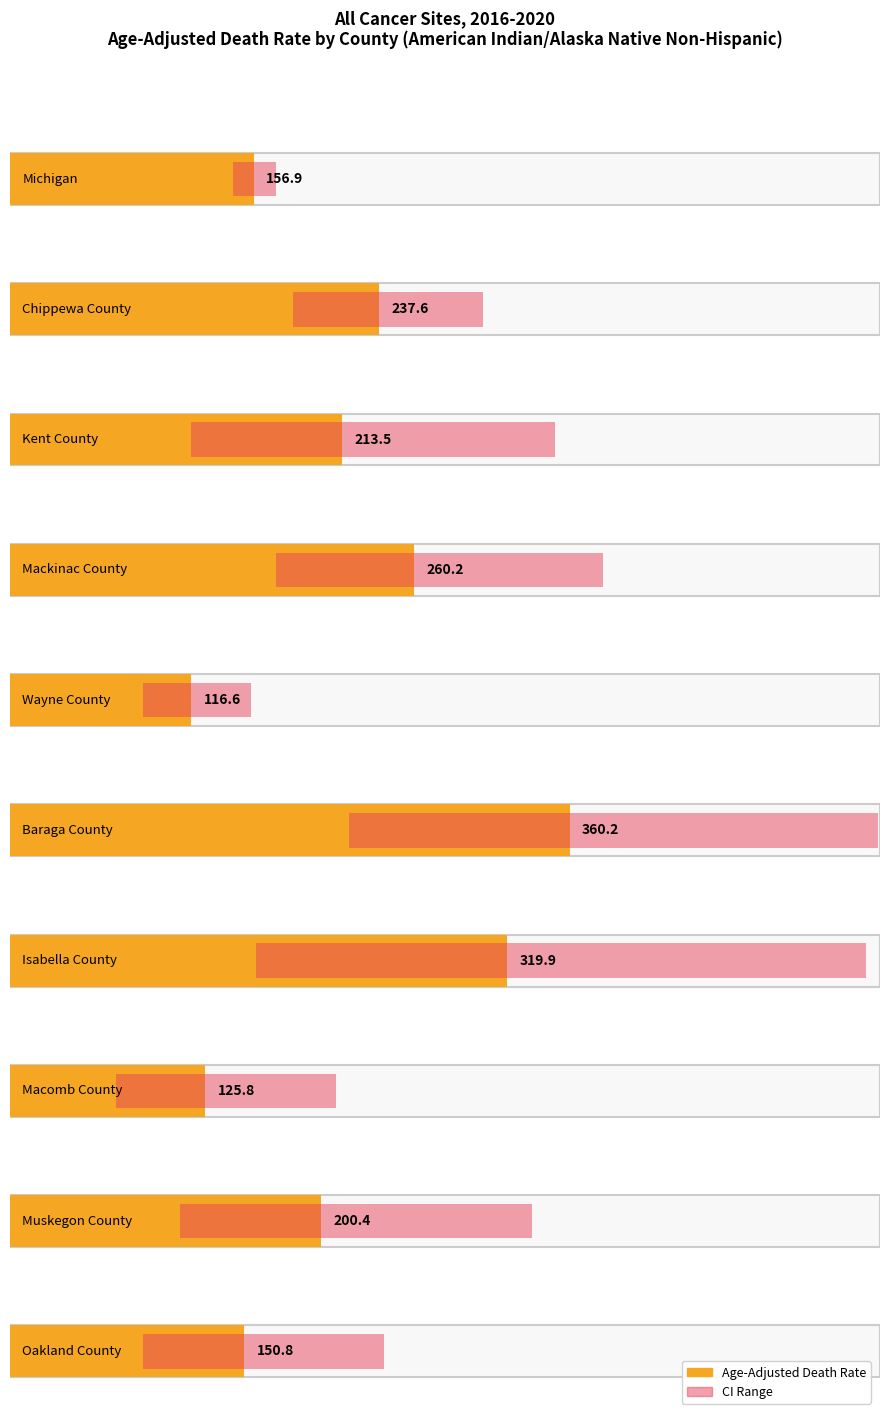

Reading left to right, what are all the values shown in this chart?

Age-Adjusted Death Rate: 156.9	237.6	213.5	260.2	116.6	360.2	319.9	125.8	200.4	150.8
Lower CI: 143.4	182.0	116.8	171.0	85.5	218.3	158.6	68.0	109.6	85.5
Upper CI: 171.4	304.2	350.8	382.0	155.2	558.7	550.9	210.0	336.0	240.8